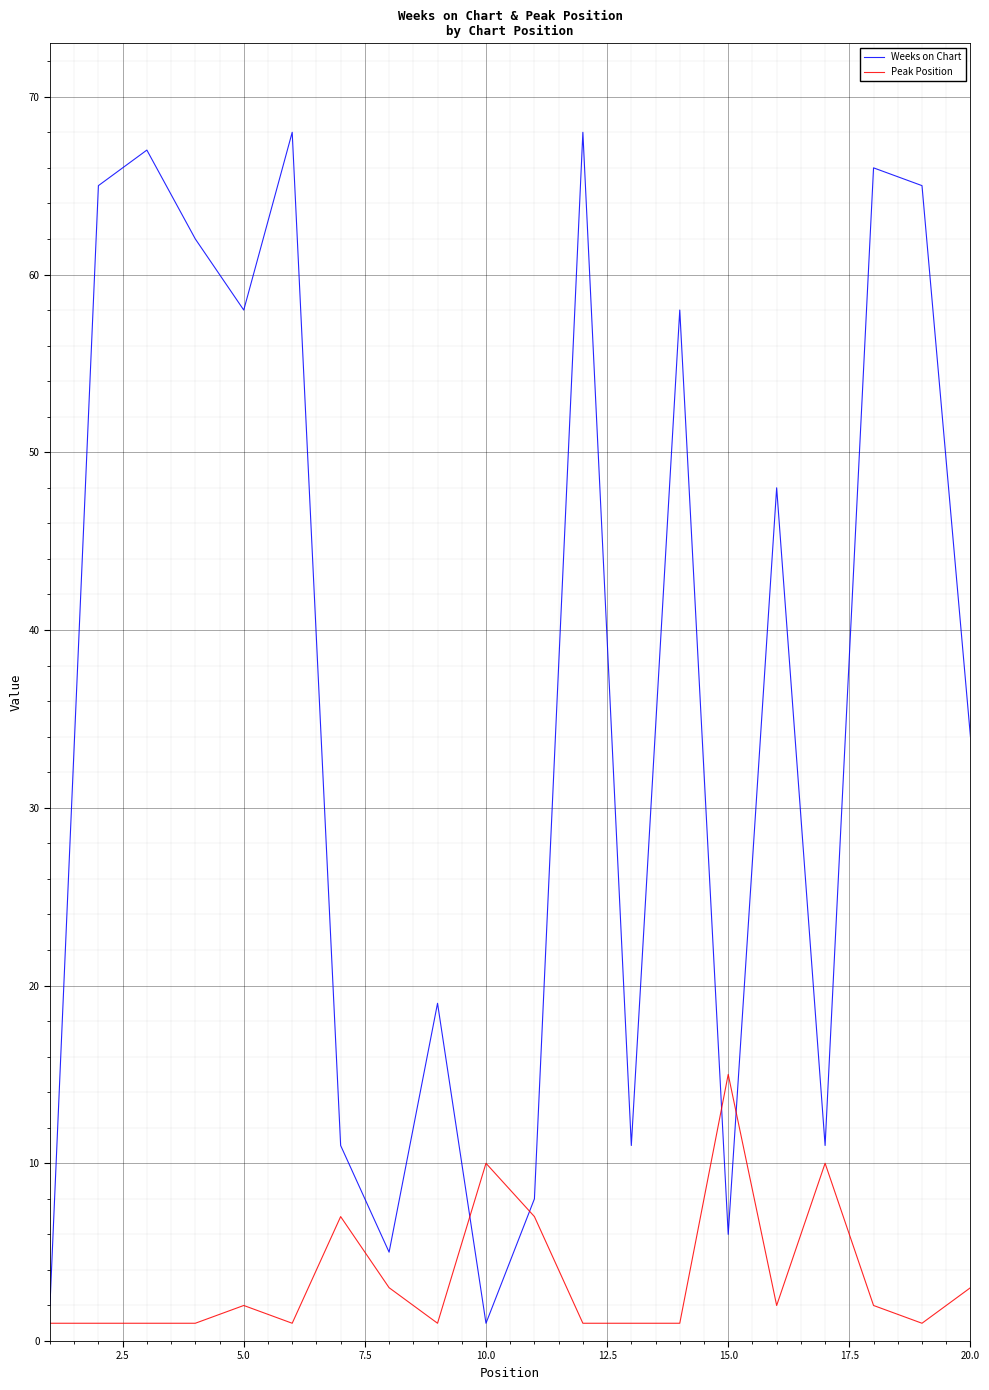

At how many categories does at least one series exceed 32?

11